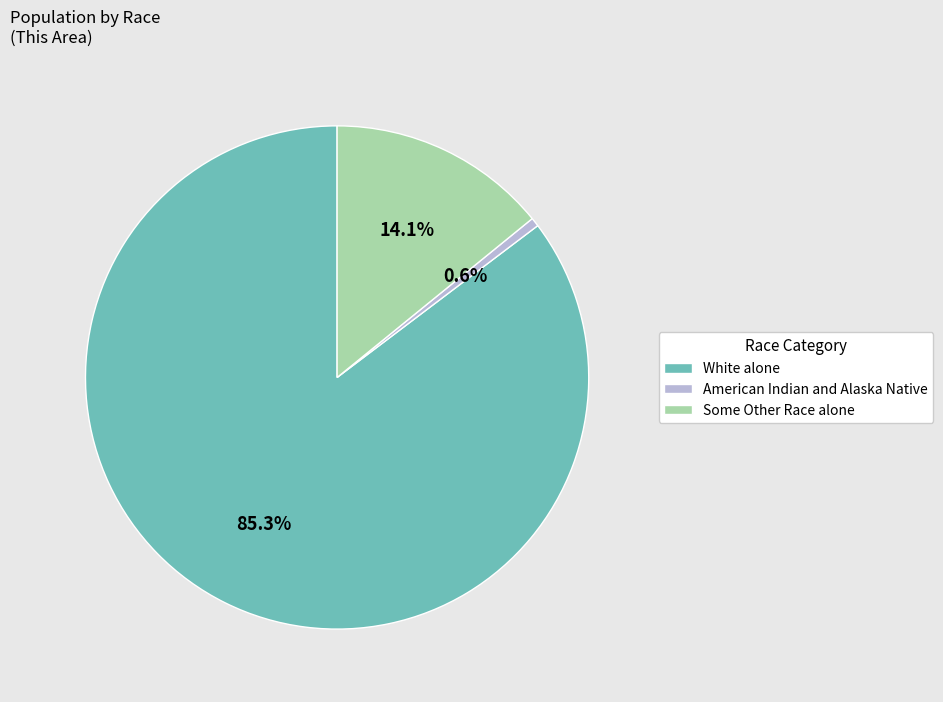

Rank the categories by value from highest to lowest.

White alone, Some Other Race alone, American Indian and Alaska Native